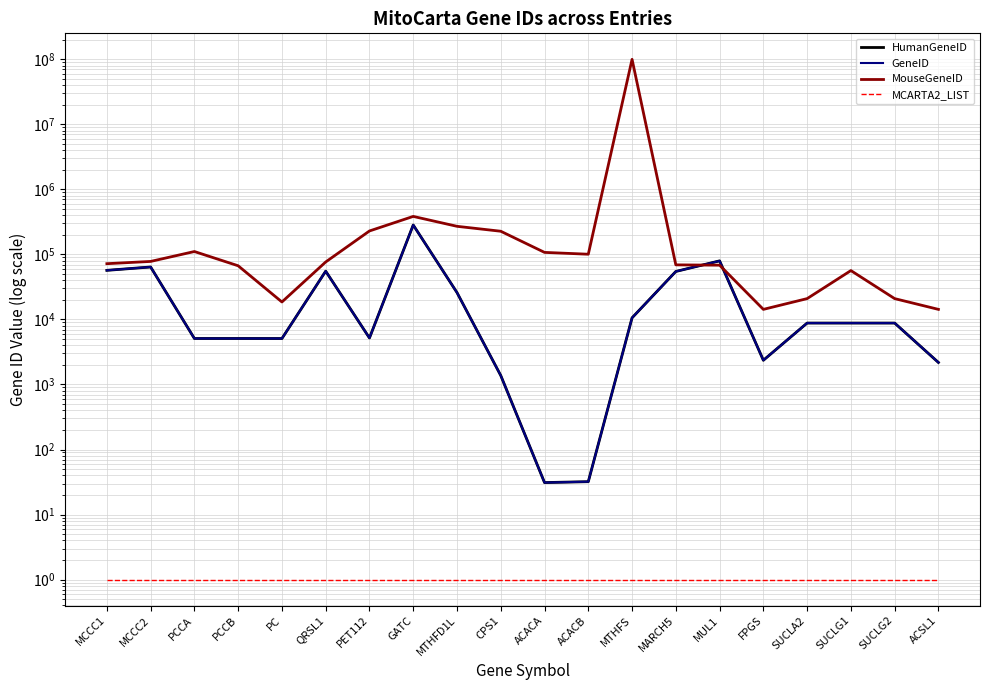

Is it true that MCARTA2_LIST equals 2 at MTHFS?

False